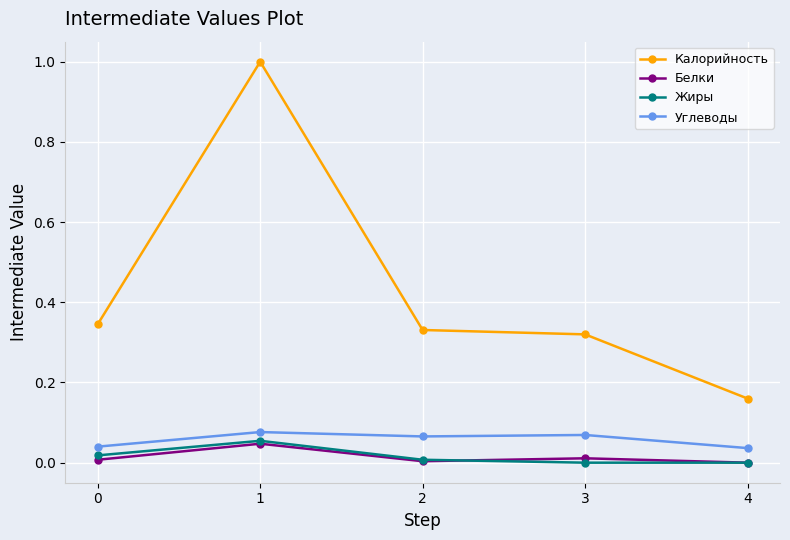

Is the value of Белки at 2 greater than the value of Углеводы at 4?

No